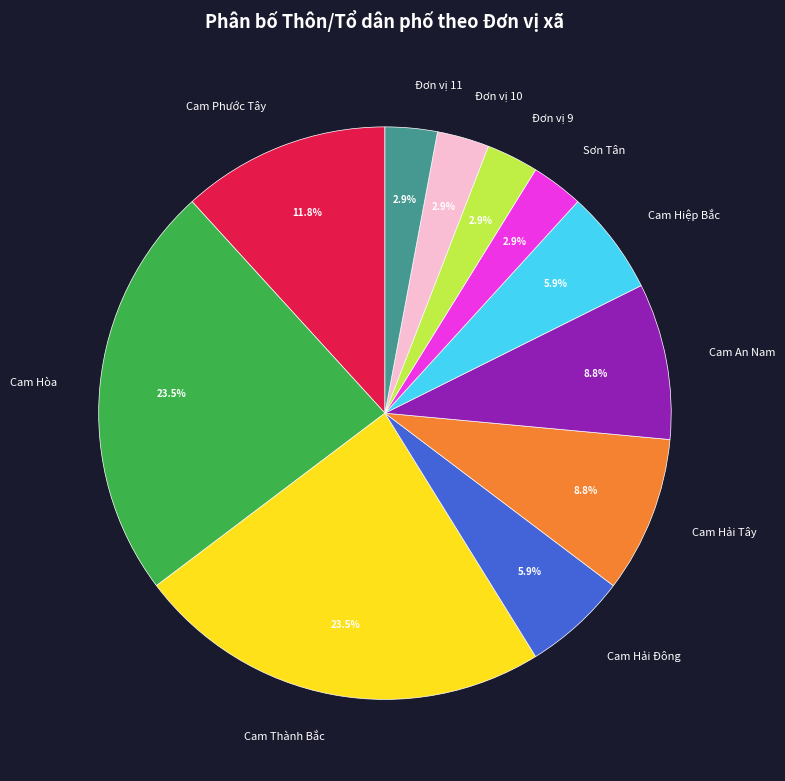

How much of the chart is everything except Cam Hải Đông?

94.1%